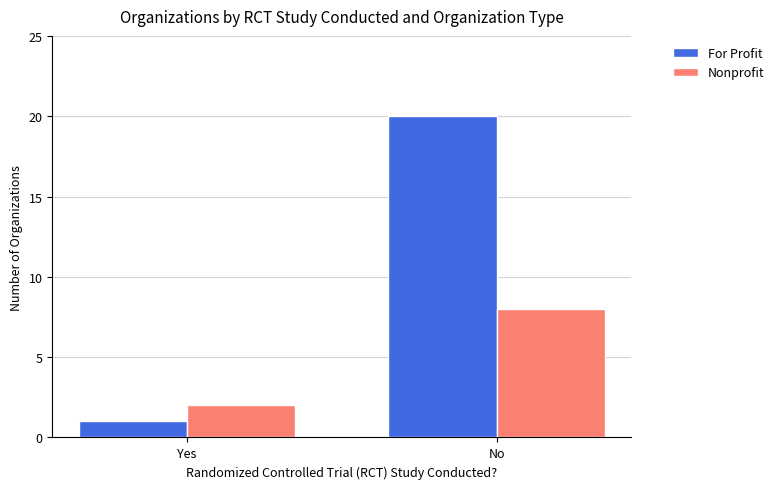

What position from the left is Yes?

1